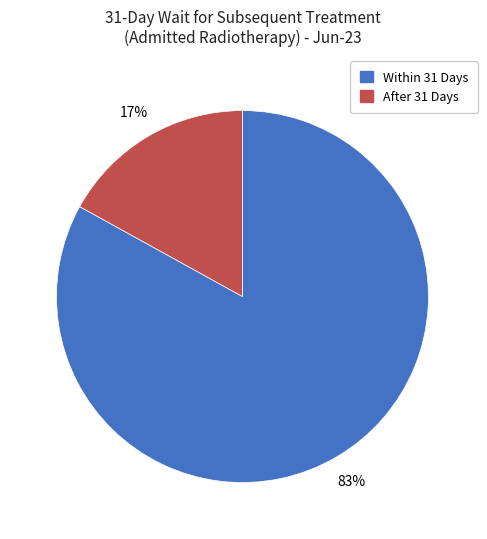

What is the majority slice?

Within 31 Days